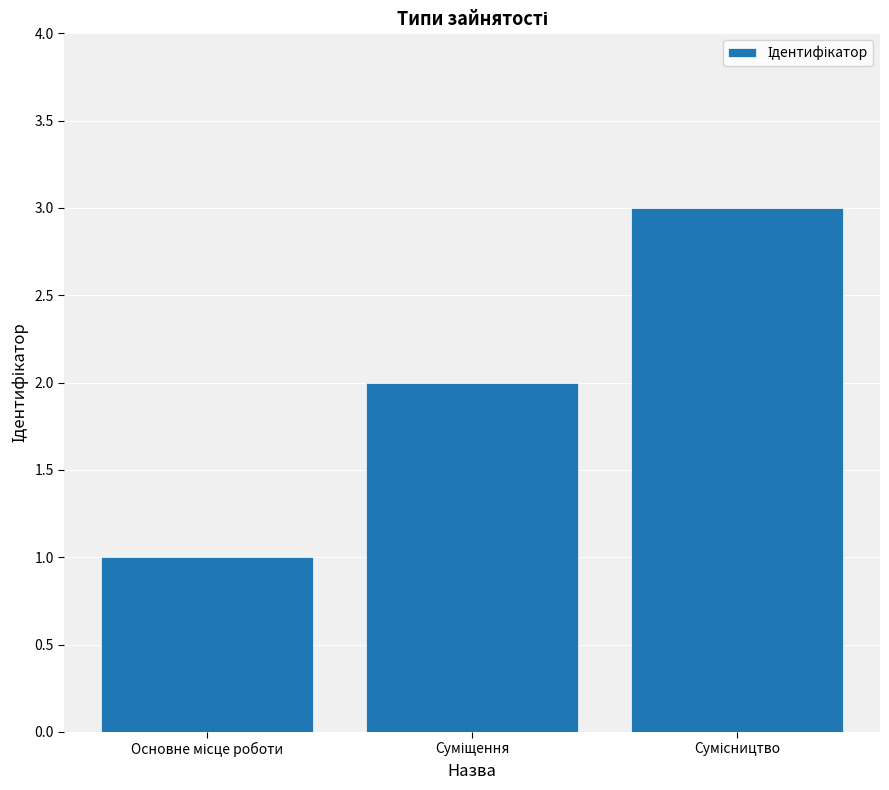

What is the sum of all values?

6